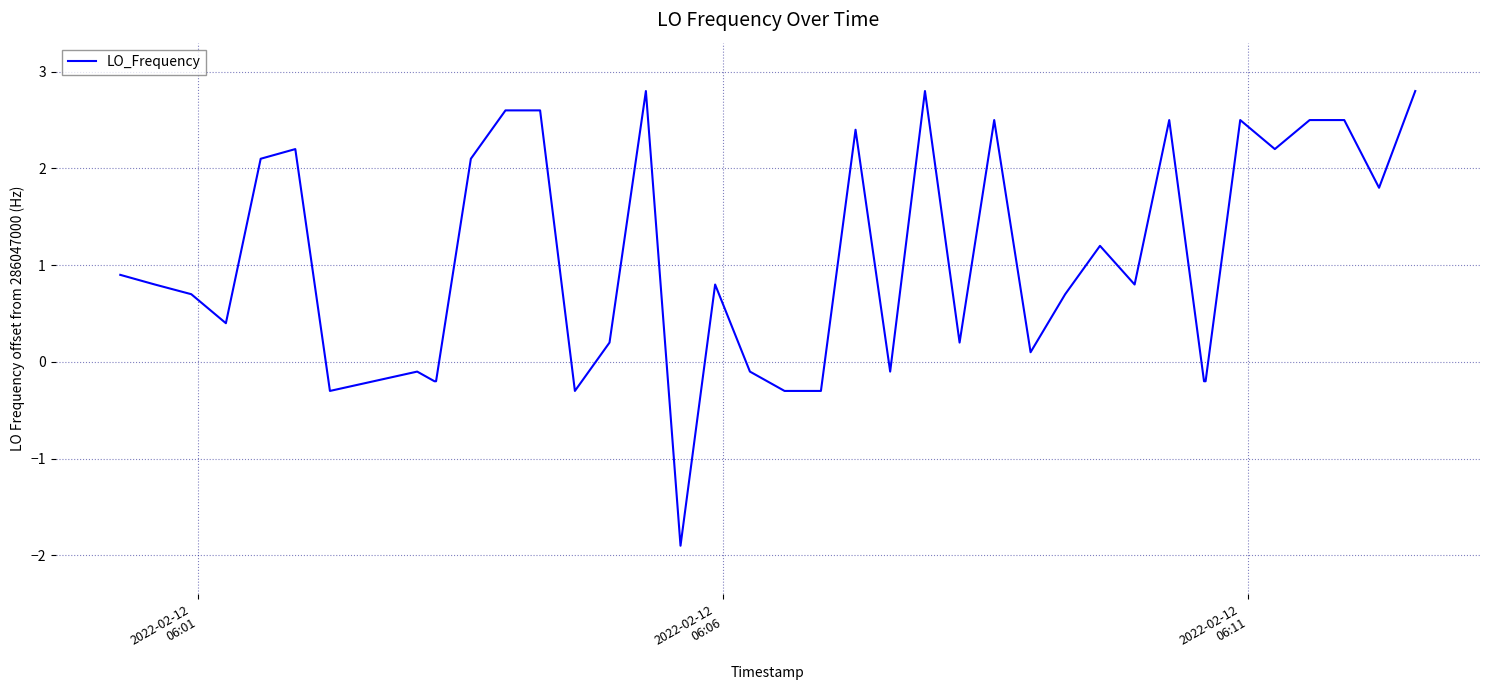

What is the difference between the maximum and minimum values?

4.7